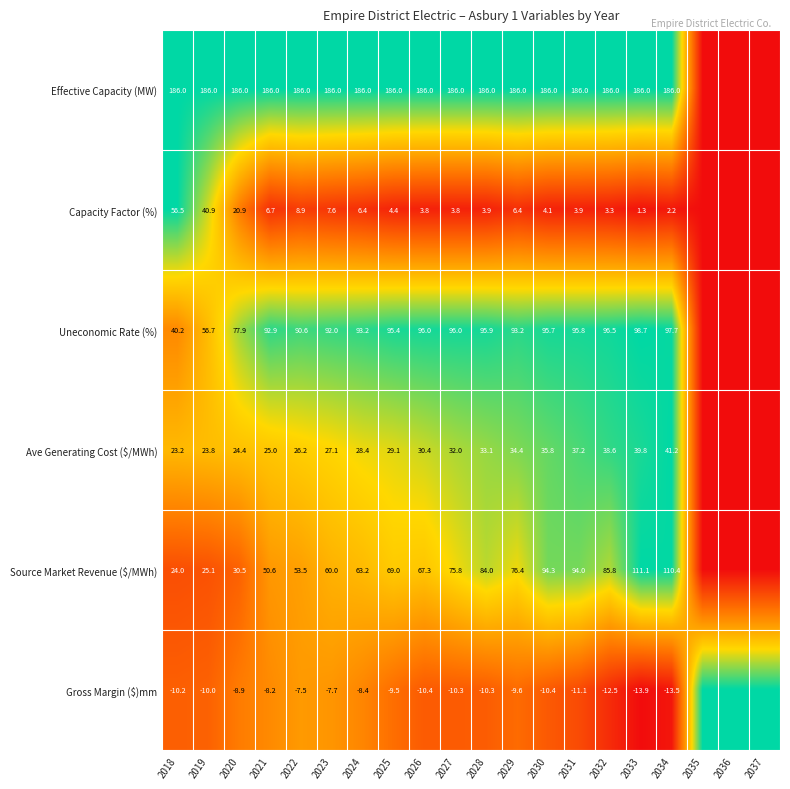

The Uneconomic Rate (%) series shows 95.8 at 2031. True or false?

True